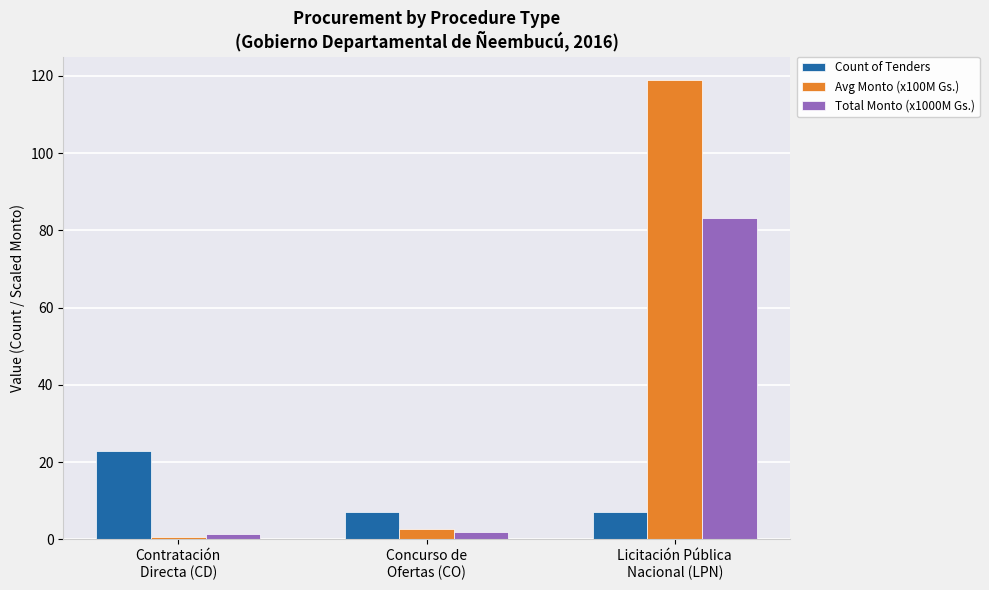

Which series has the largest range (max minus min)?

Avg Monto (x100M Gs.)